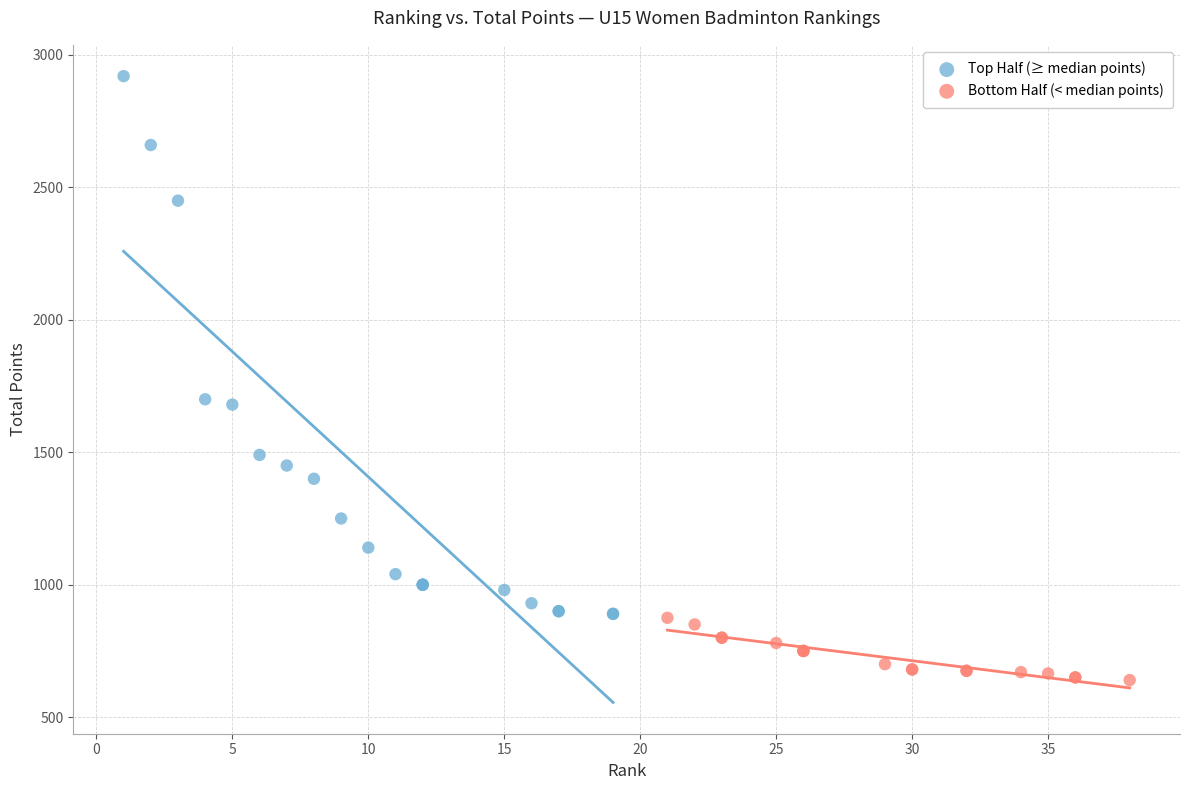

Which series has the widest spread of Y values?

Top Half (≥ median points)